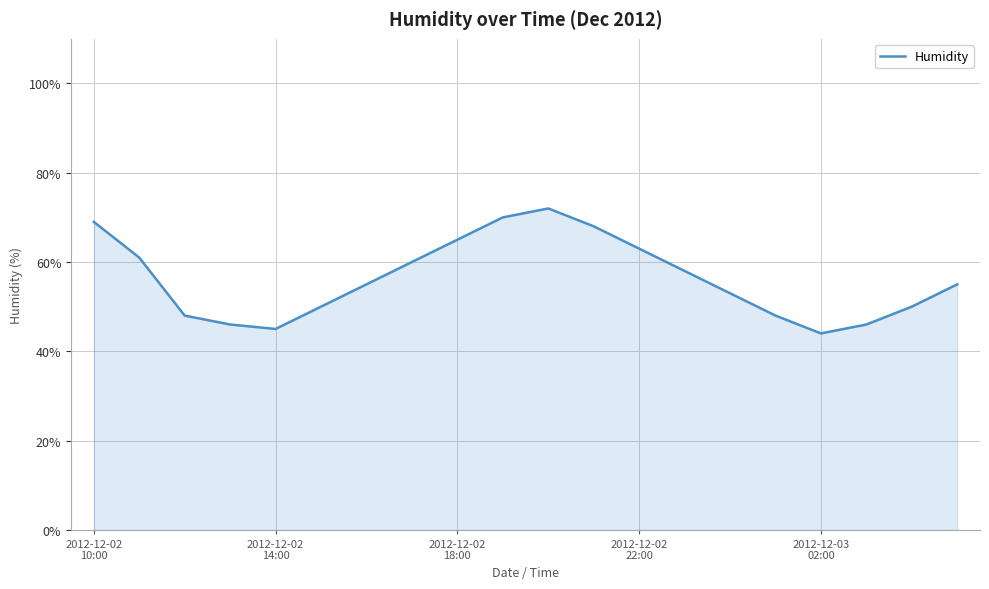

How many series are shown in this chart?

1